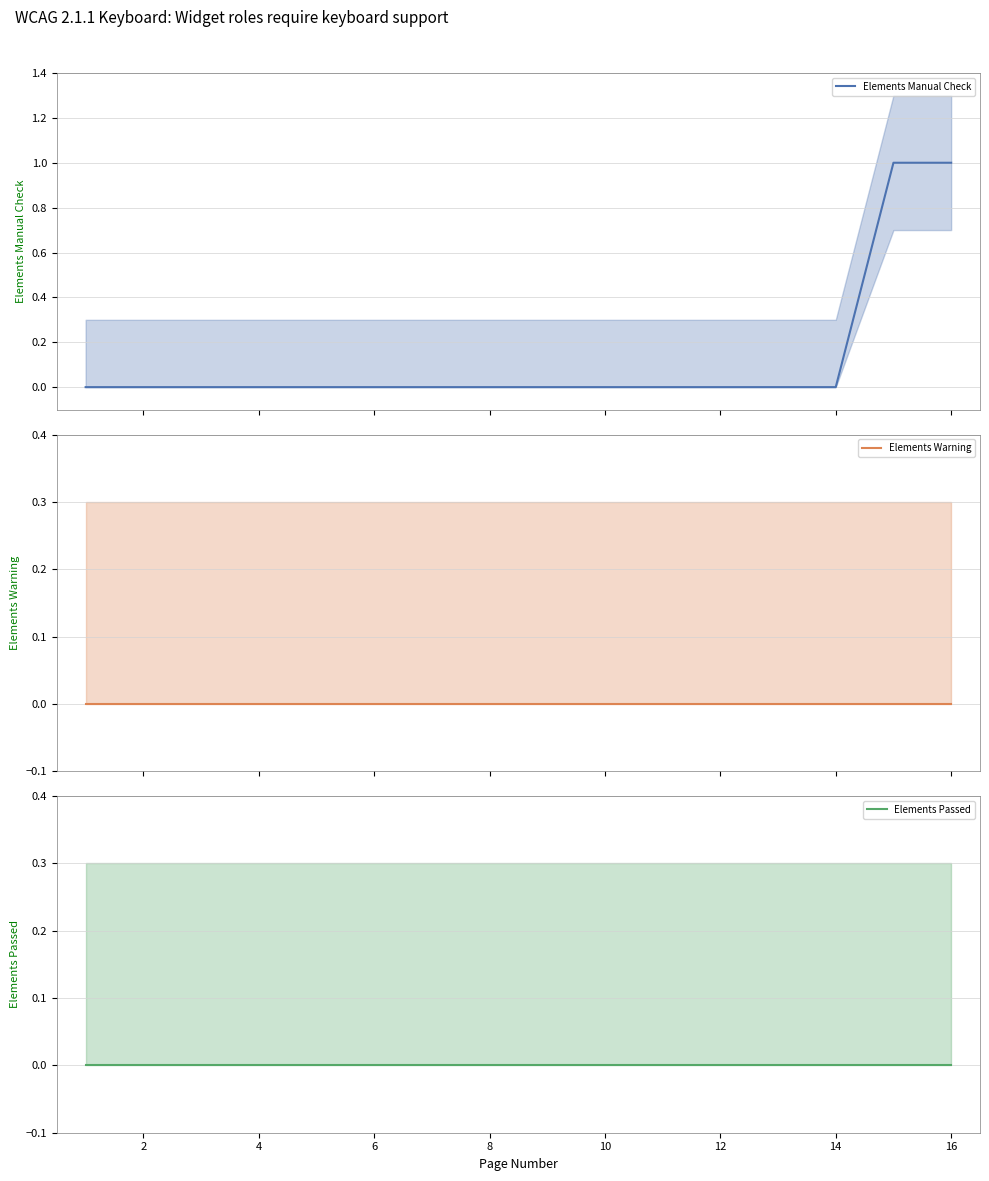

True or false: Elements Manual Check and Elements Warning intersect in this chart.

False